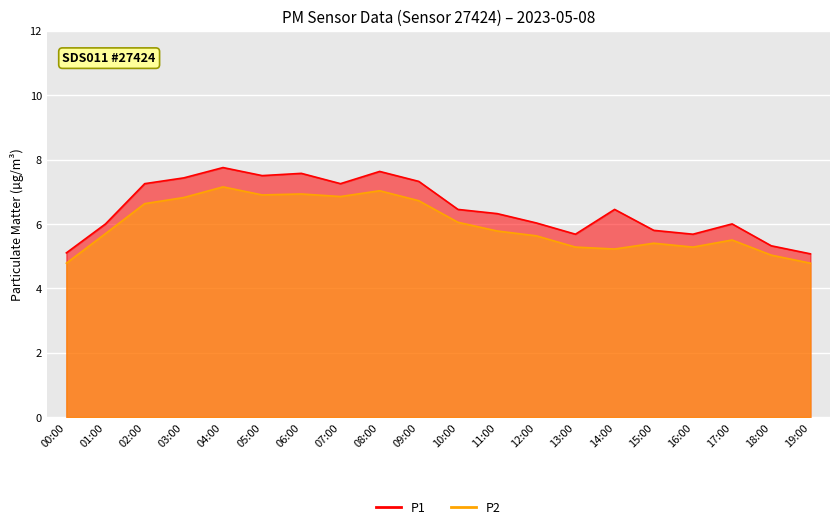

List the labels in order of P2 value, largest first.

04:00, 08:00, 06:00, 05:00, 07:00, 03:00, 09:00, 02:00, 10:00, 11:00, 01:00, 12:00, 17:00, 15:00, 13:00, 16:00, 14:00, 18:00, 00:00, 19:00